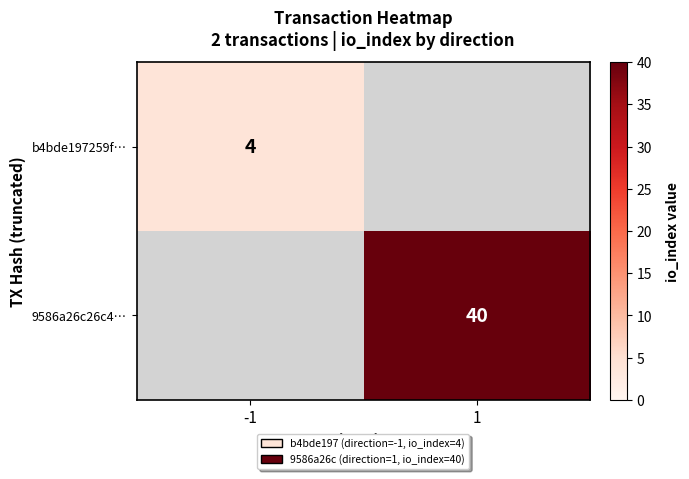

Is the value of b4bde197259f… at -1 greater than the value of 9586a26c26c4… at 1?

No